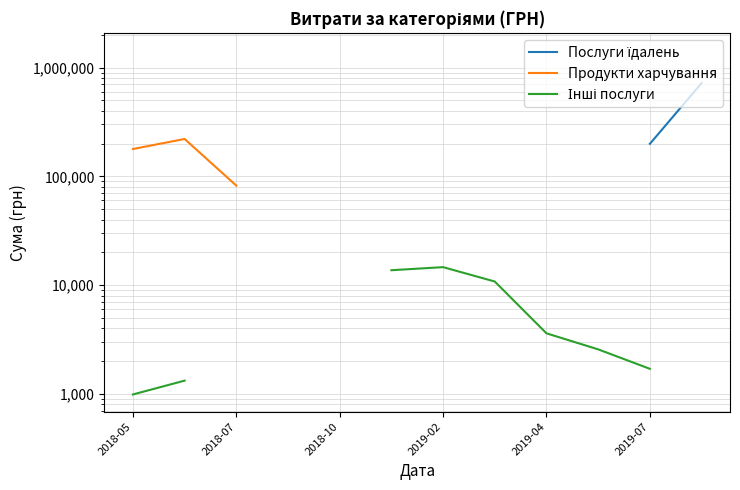

At which category does the chart reach its minimum across all series?

2018-05